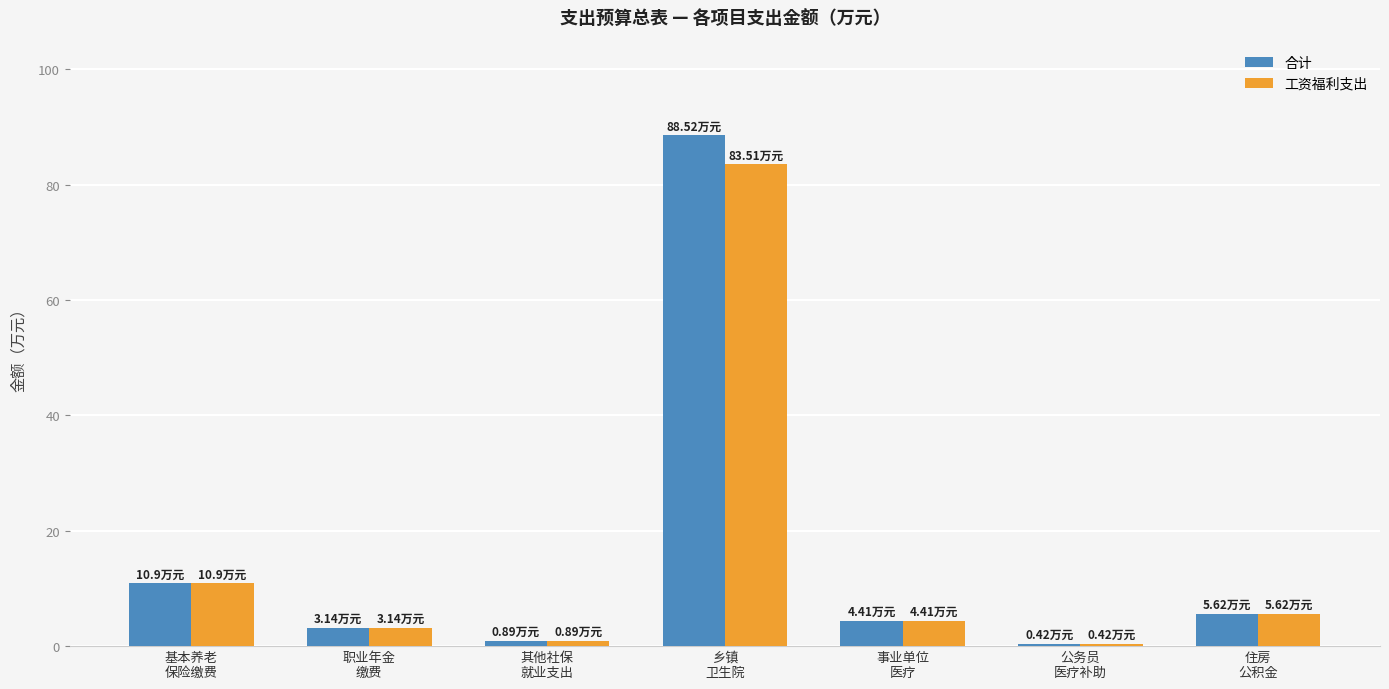

What is the sum of all 工资福利支出 values?

108.9